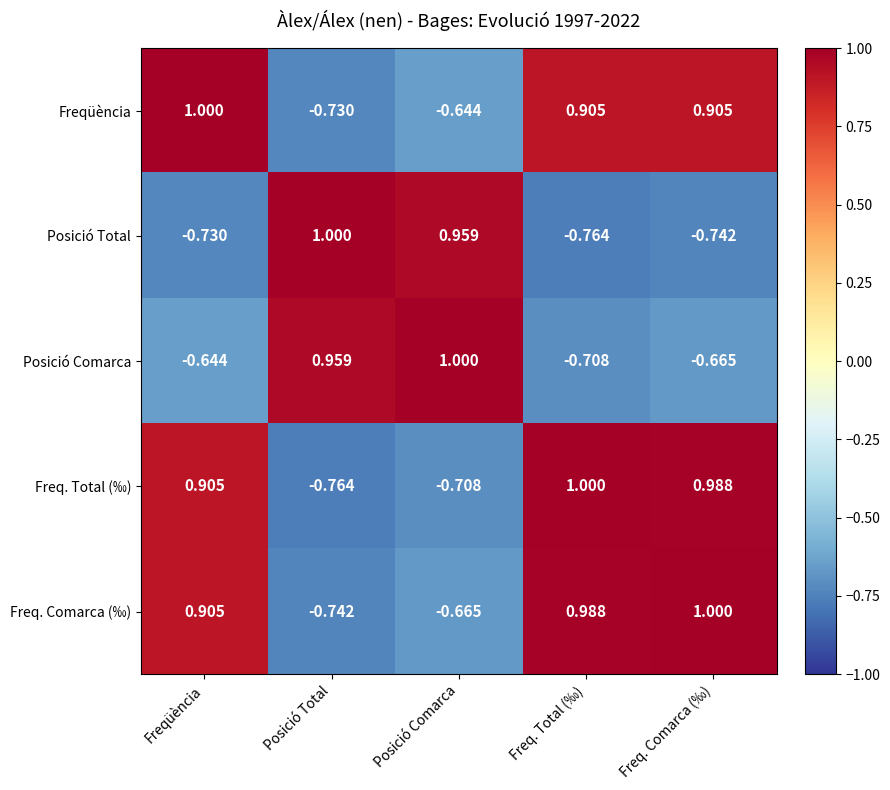

Which series changed the most between Posició Total and Posició Comarca?

Freqüència